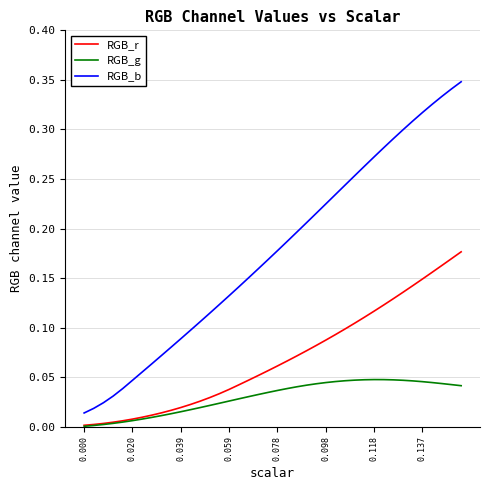

True or false: RGB_b and RGB_r intersect in this chart.

False